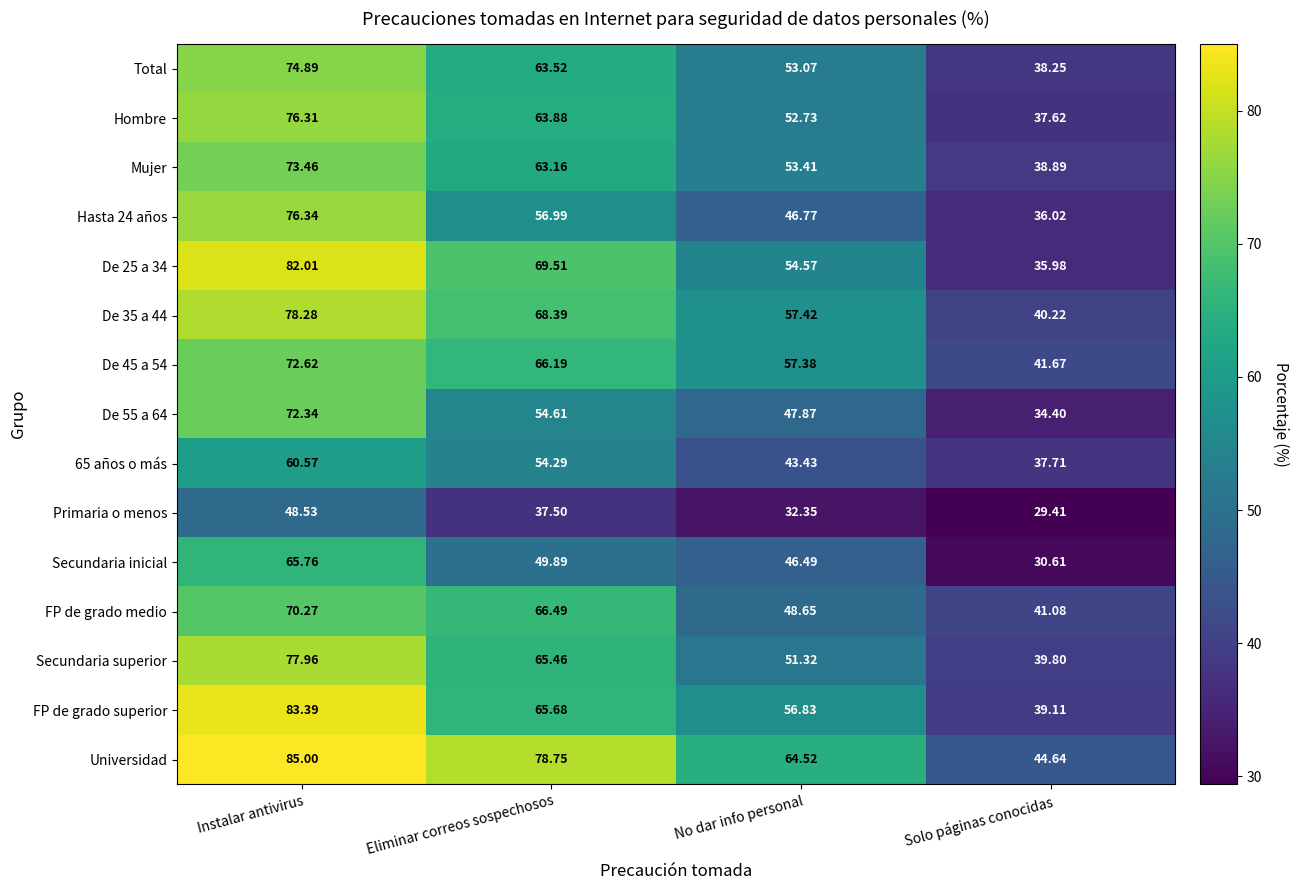

What is the greatest value displayed?

85.0